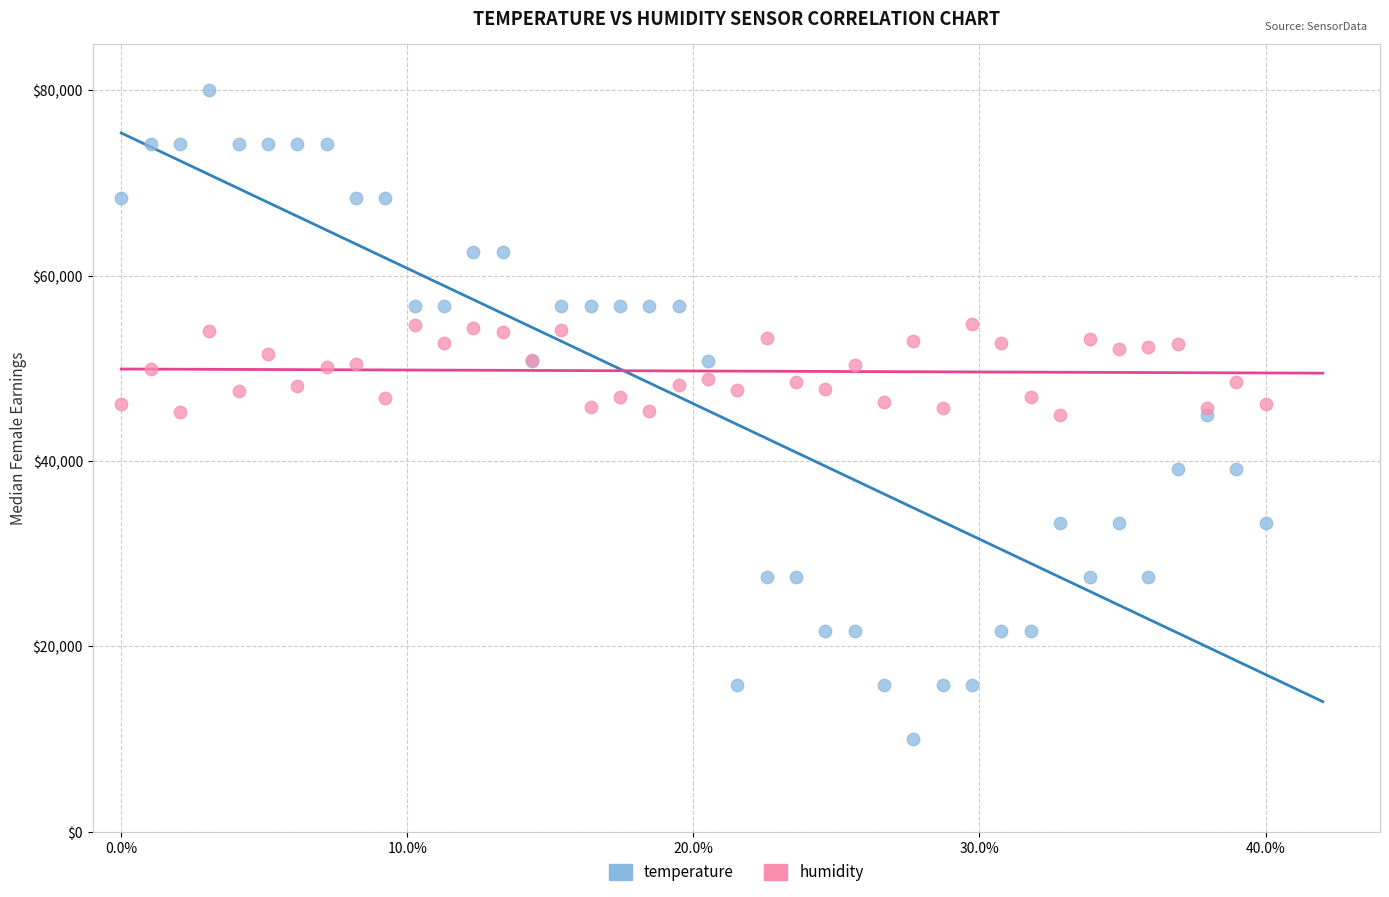

Which series has the widest spread of Y values?

temperature